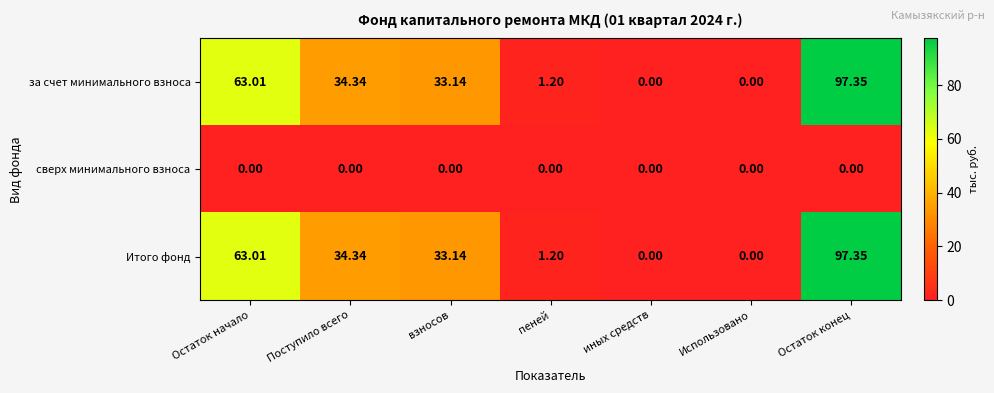

Count the number of categories in the chart.

7